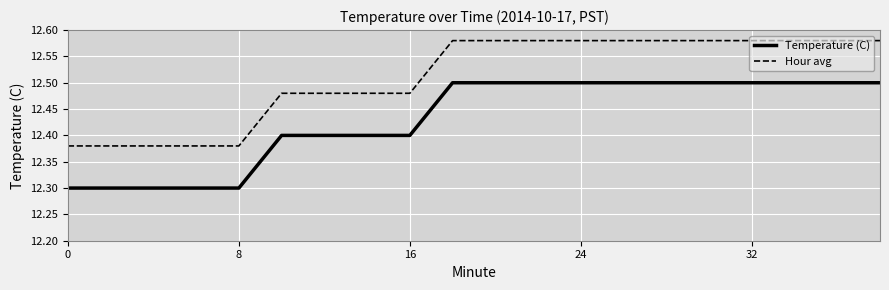

List the series in order of their overall mean, highest first.

Hour avg, Temperature (C)